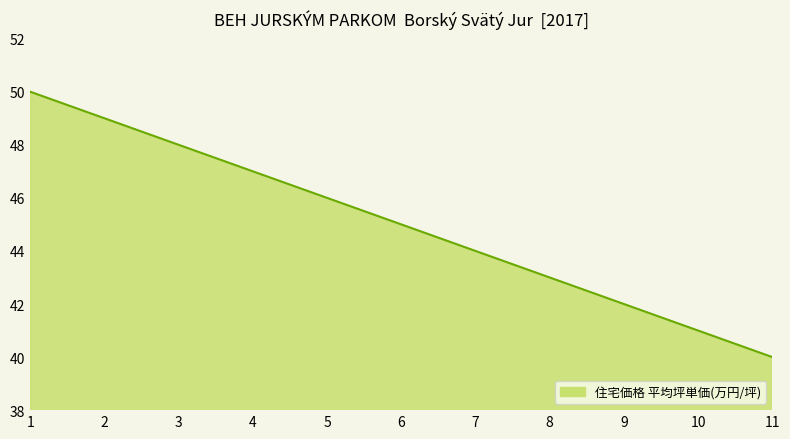

The chart shows a value of 42 at 9. True or false?

True